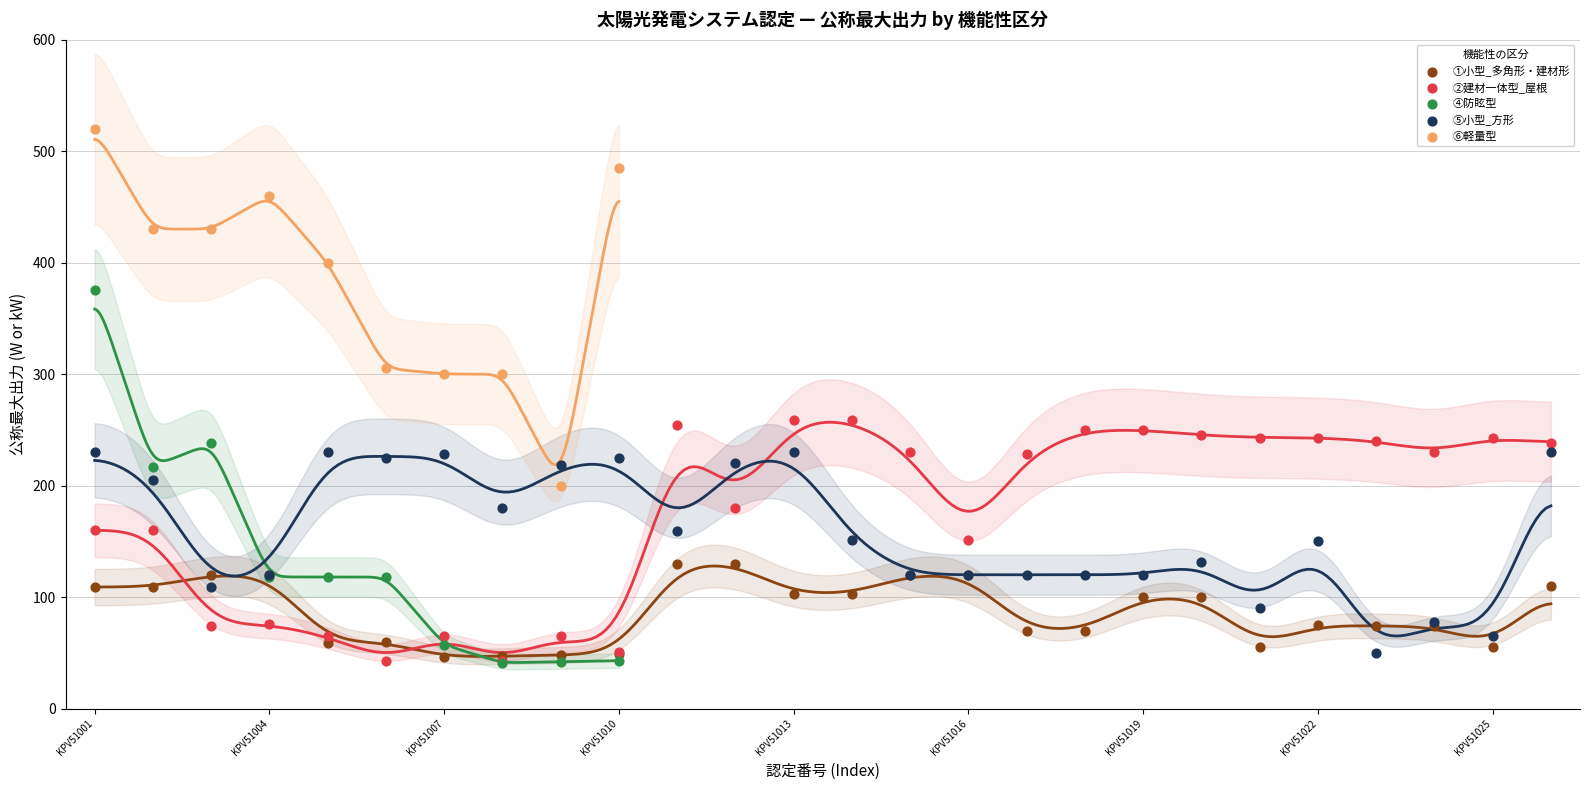

Which series contains the lowest Y value?

④防眩型